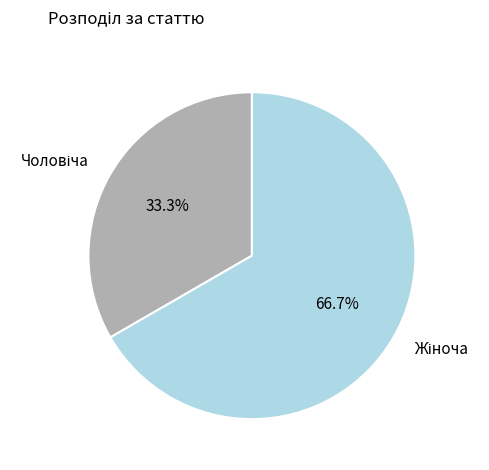

Is there any slice that represents more than half of the pie?

Yes